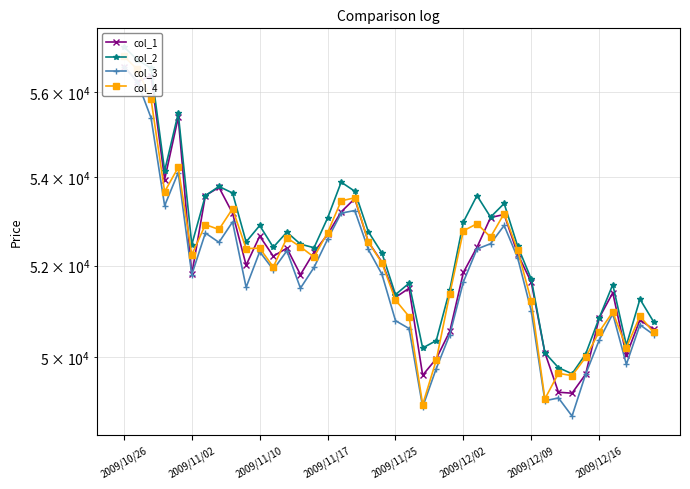

True or false: col_2 has more than 2 points higher than both neighbors.

True